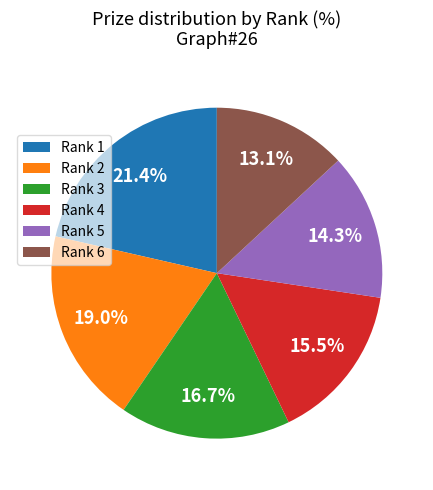

What is the smallest slice in the pie chart?

Rank 6